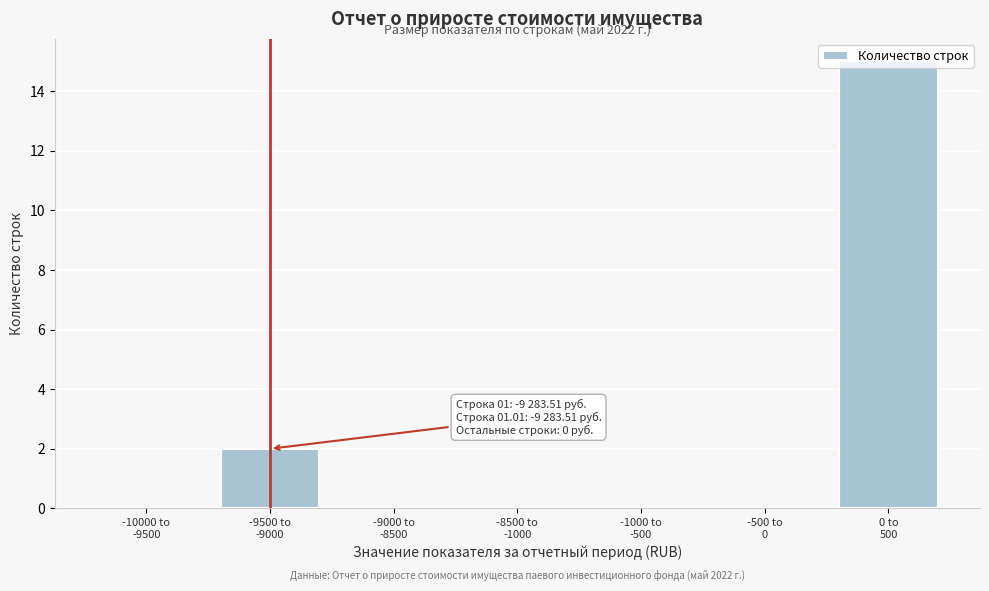

What is the maximum value shown in the chart?

15